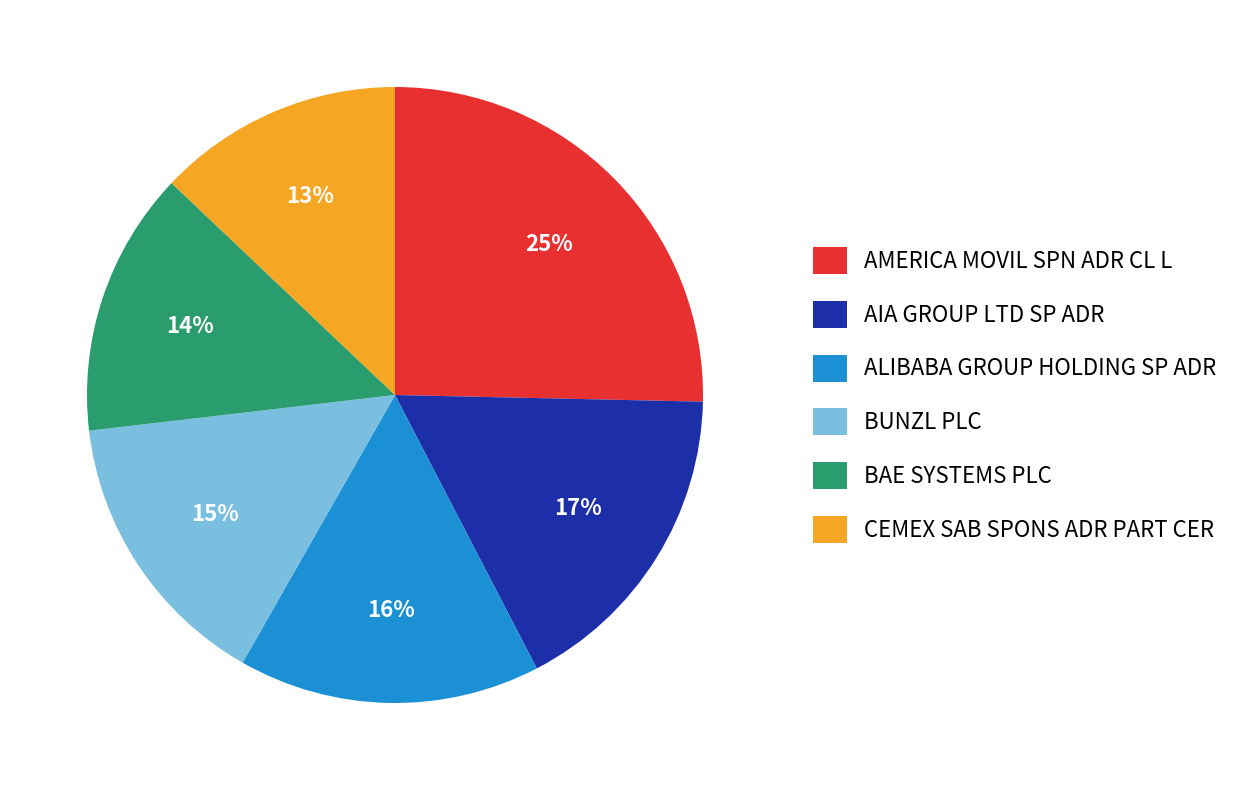

Between AIA GROUP LTD SP ADR and BUNZL PLC, which is larger?

AIA GROUP LTD SP ADR